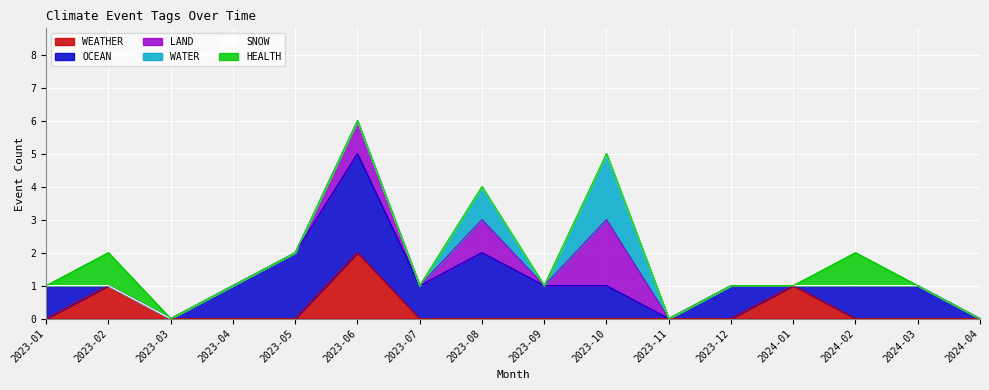

In WEATHER, how many points are higher than both neighbors (excluding endpoints)?

3